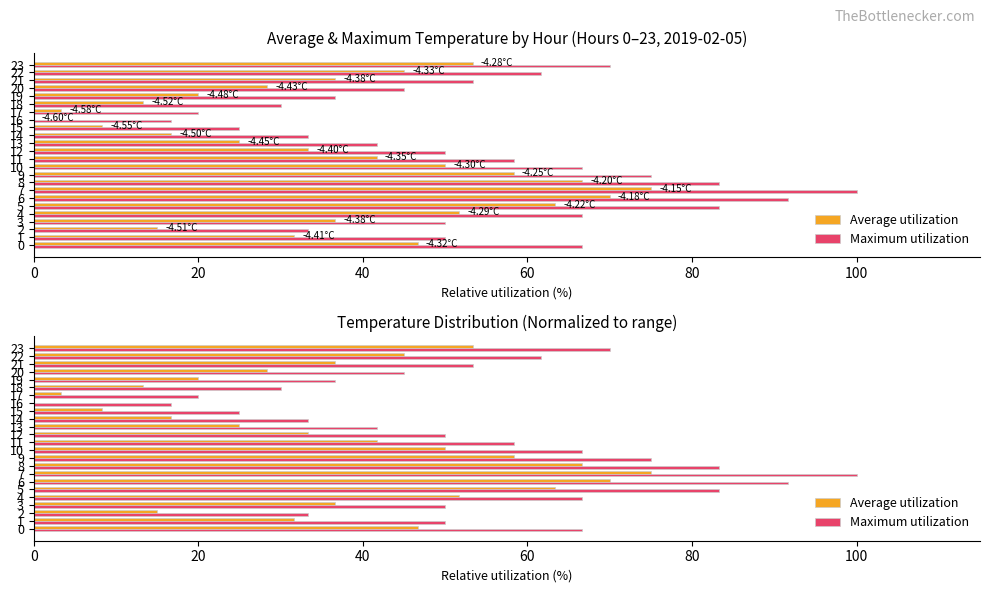

Which series has the largest total across all categories?

Maximum utilization